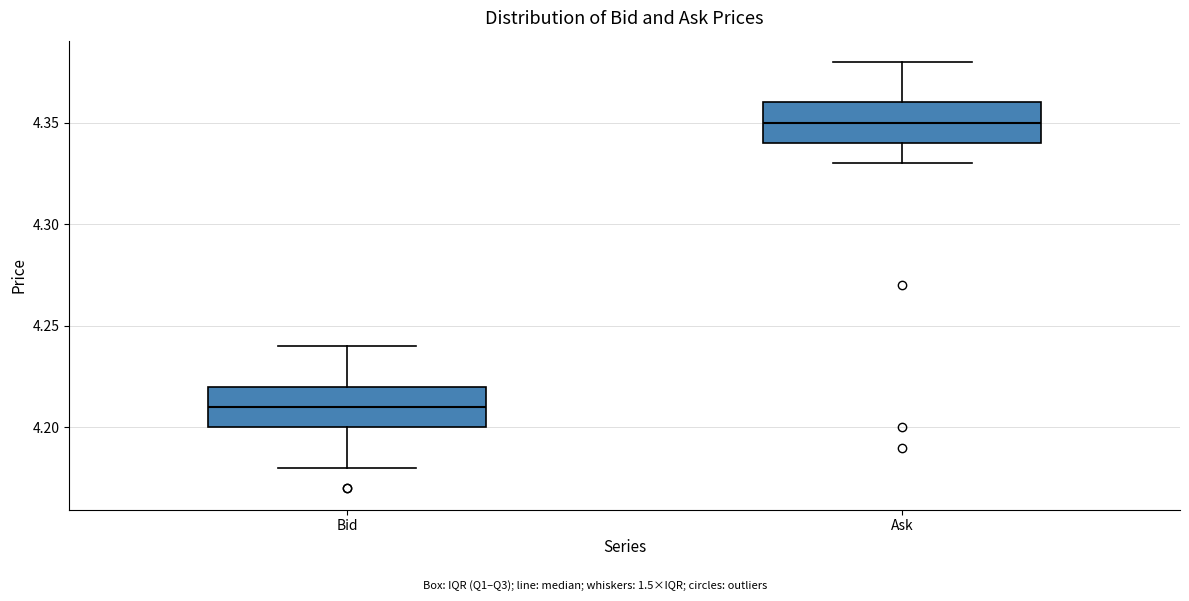

Which box has the highest median line?

Ask